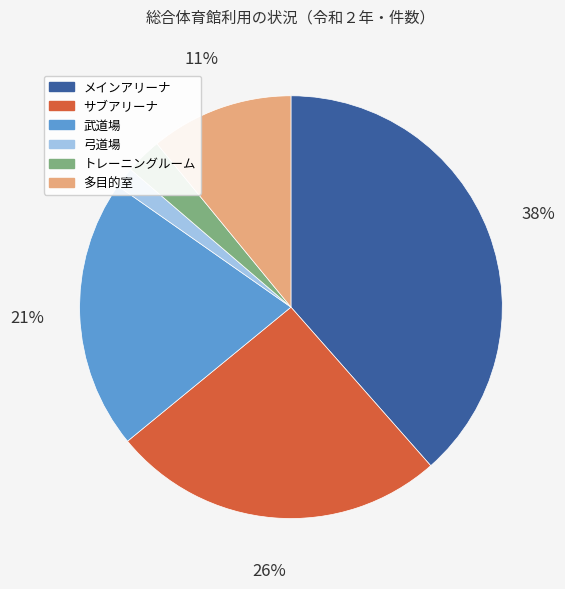

To the nearest percent, what portion does 多目的室 represent?

11%